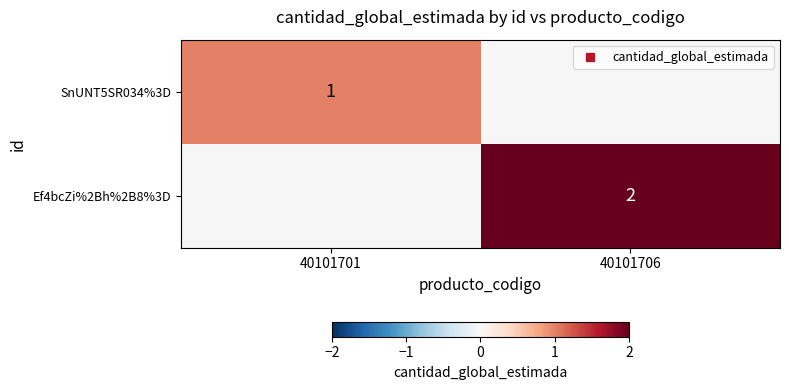

What is the total value across all series at 40101706?

2